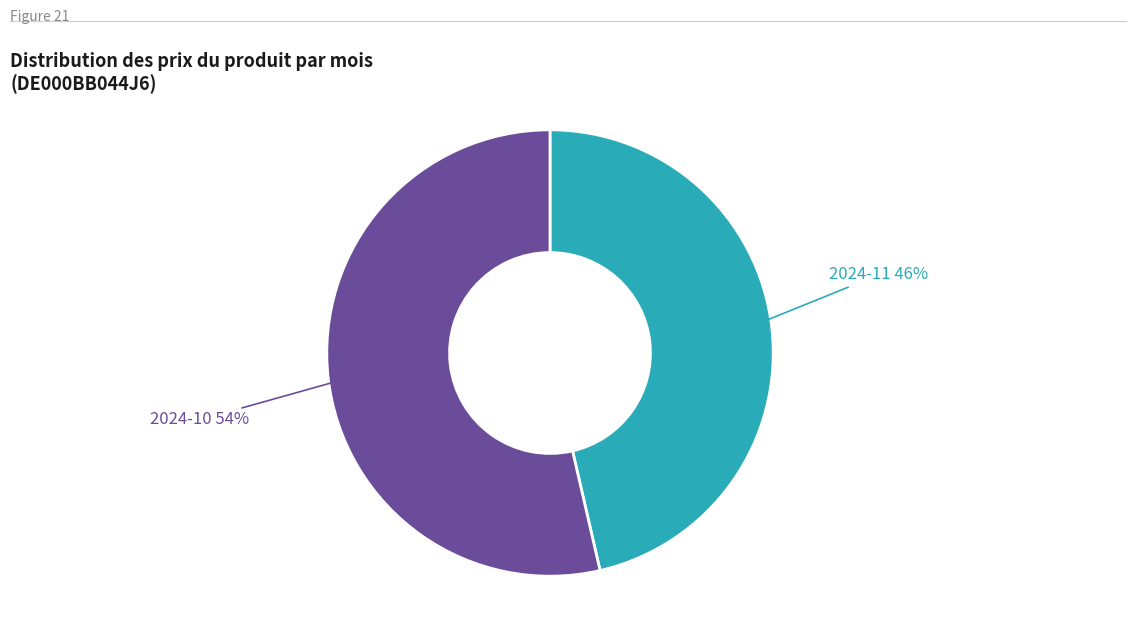

What percentage is the 2024-10 slice, to the nearest percent?

54%